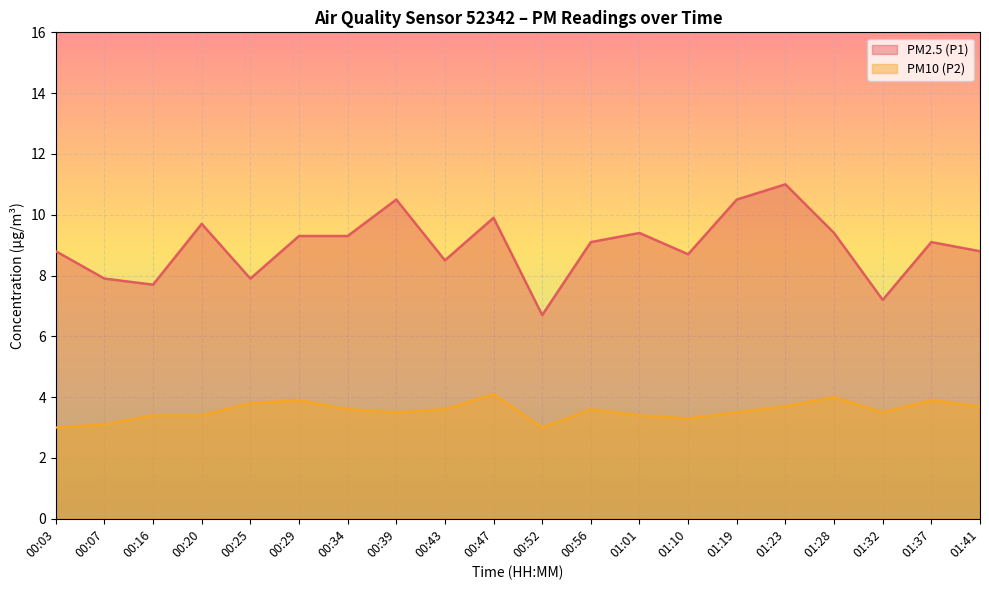

At which category does PM10 (P2) reach its first local peak?

00:29